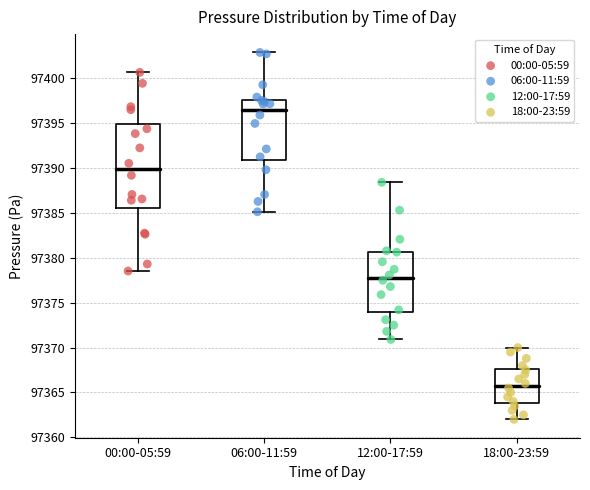

Reading left to right, transcribe this box plot: for each box, give where its median line is, the range the box spans, and where its two whiskers end, as read against the y-axis. The values are not printed on the chart, so give them approximately, as read against the axis.

00:00-05:59: median 97390.0, box 97385.5 to 97395.0, whiskers 97378.5 to 97400.5
06:00-11:59: median 97396.5, box 97391.0 to 97397.5, whiskers 97385.0 to 97403.0
12:00-17:59: median 97378.0, box 97374.0 to 97380.5, whiskers 97371.0 to 97388.5
18:00-23:59: median 97366.0, box 97364.0 to 97367.5, whiskers 97362.0 to 97370.0